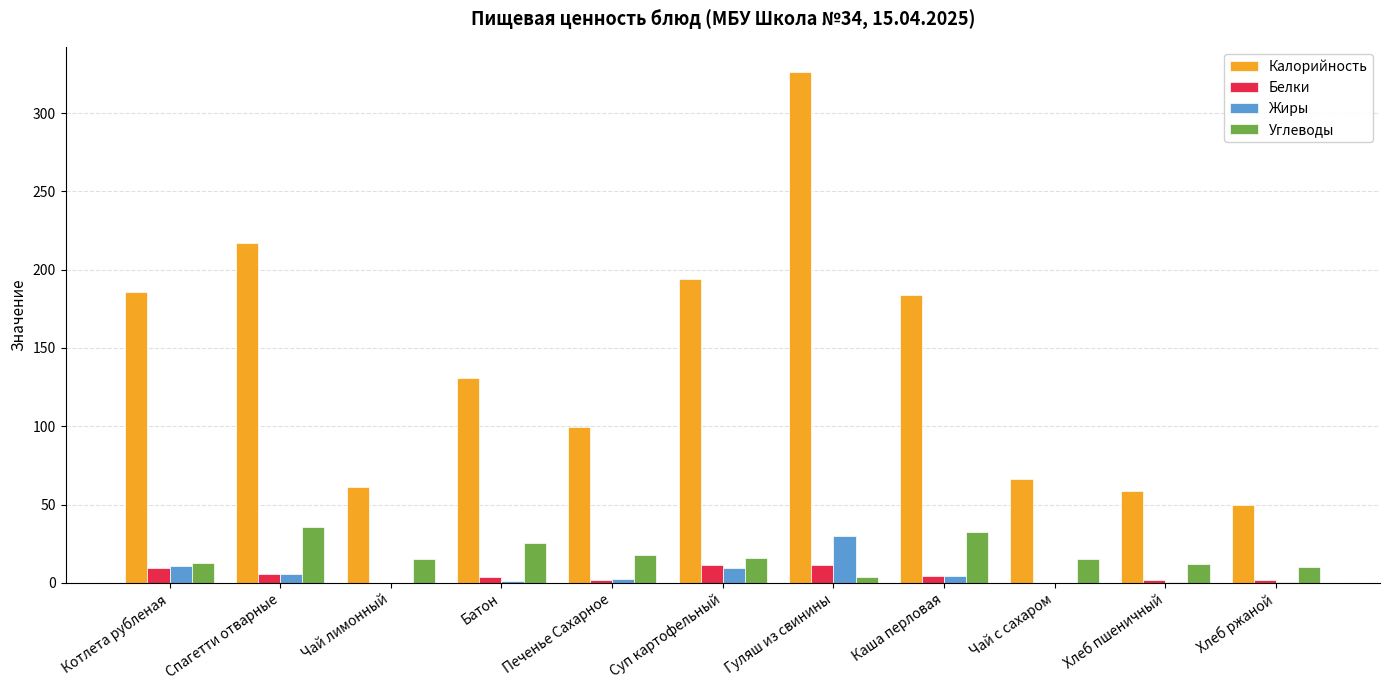

What is the spread (max minus min) of values at Хлеб ржаной?

49.2